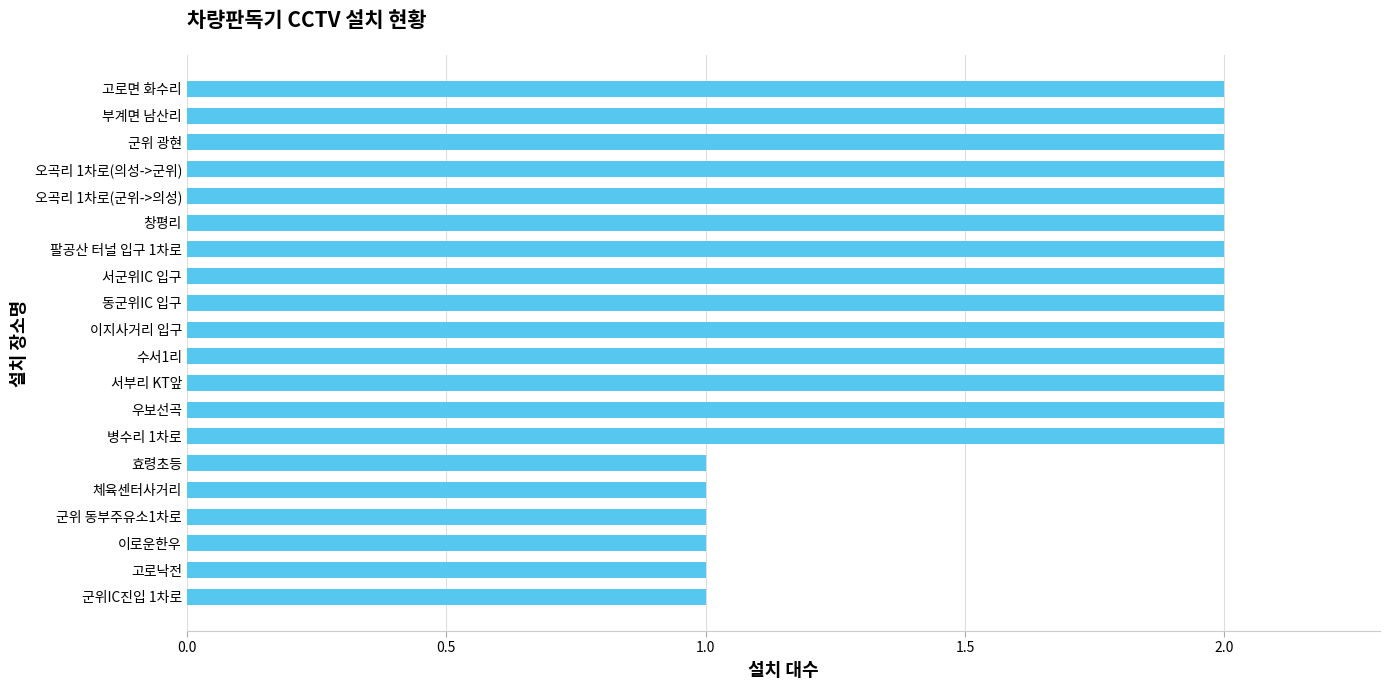

The value at 병수리 1차로 is 4. True or false?

False